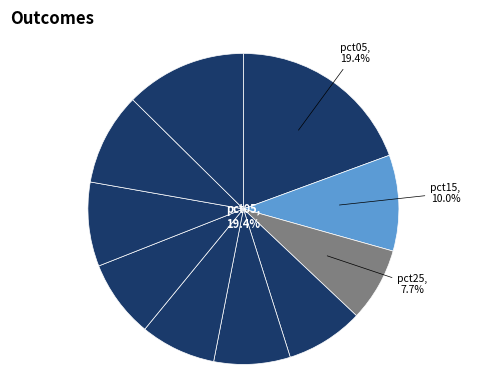

What is the smallest slice in the pie chart?

pct25